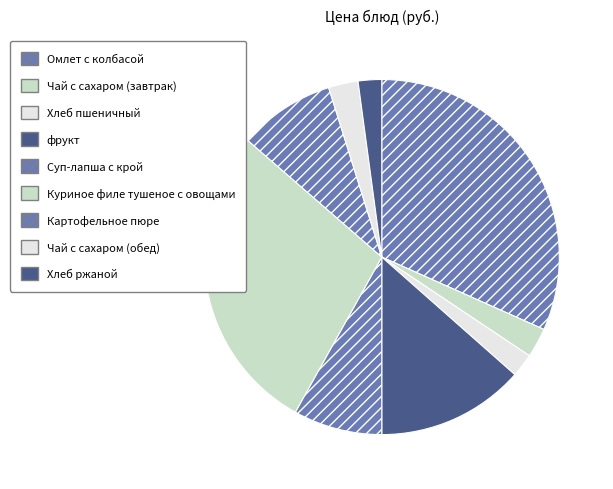

How many segments does this pie chart have?

9